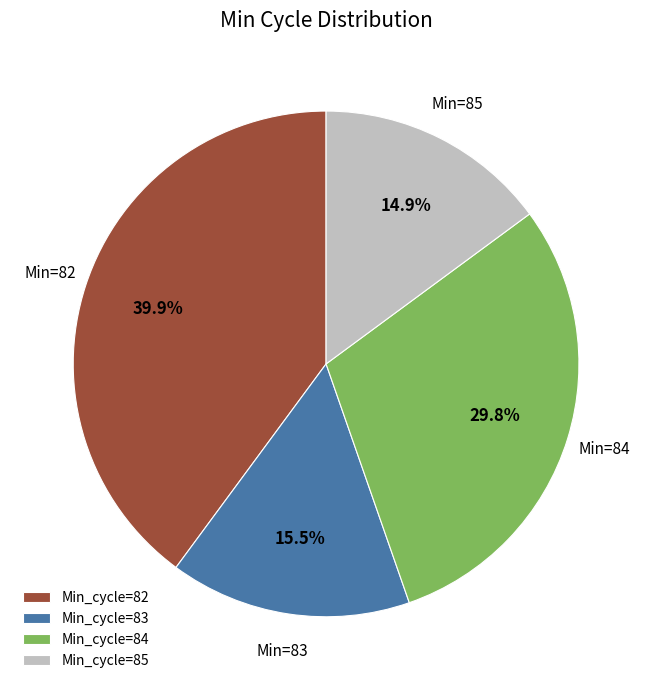

How many segments does this pie chart have?

4